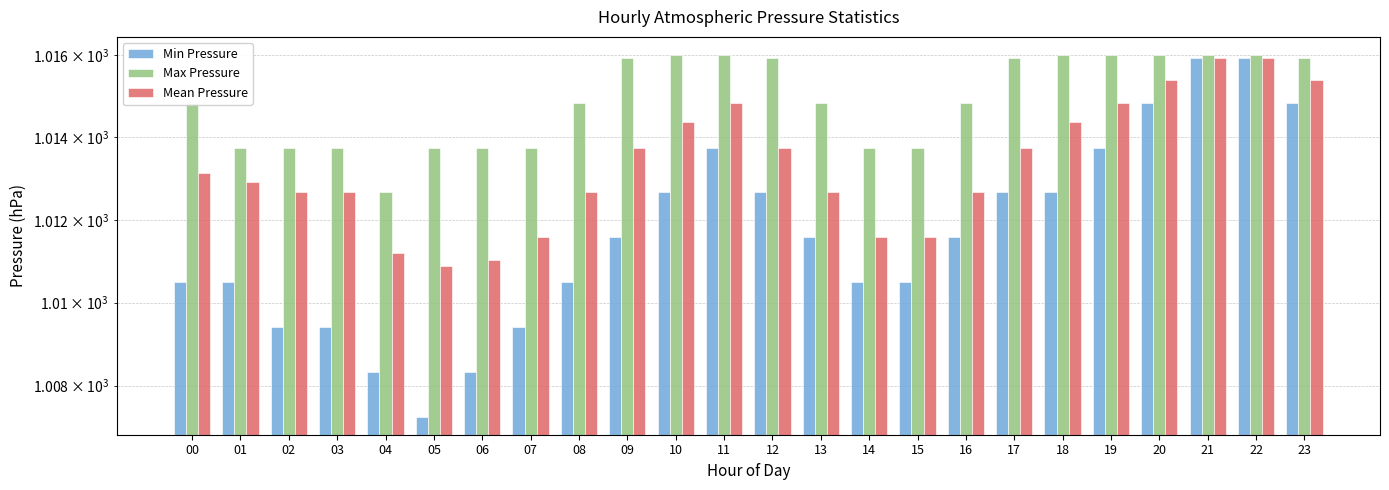

At which category is the sum across all series the highest?

21